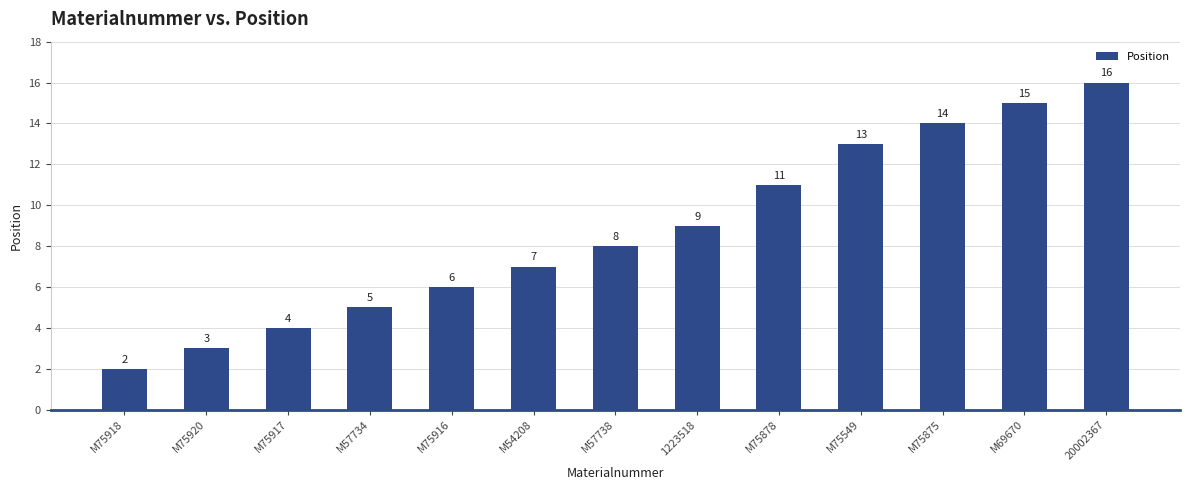

Between M75920 and M75549, which is larger?

M75549